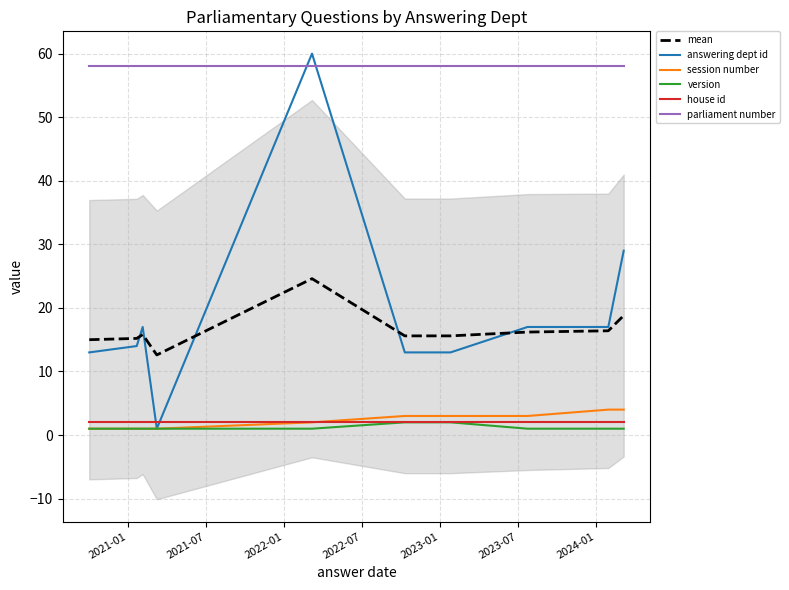

What is the average value of the house id series?

2.0